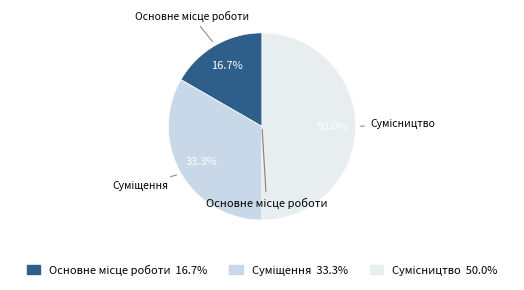

What percentage do Суміщення and Основне місце роботи together represent?

50.0%